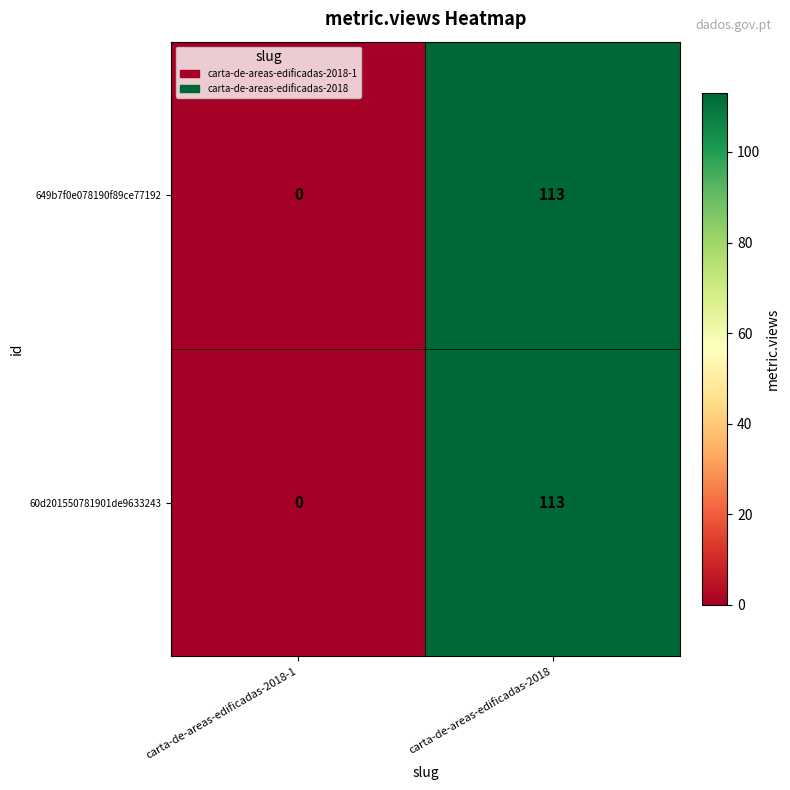

What is the sum of all 649b7f0e078190f89ce77192 values?

113